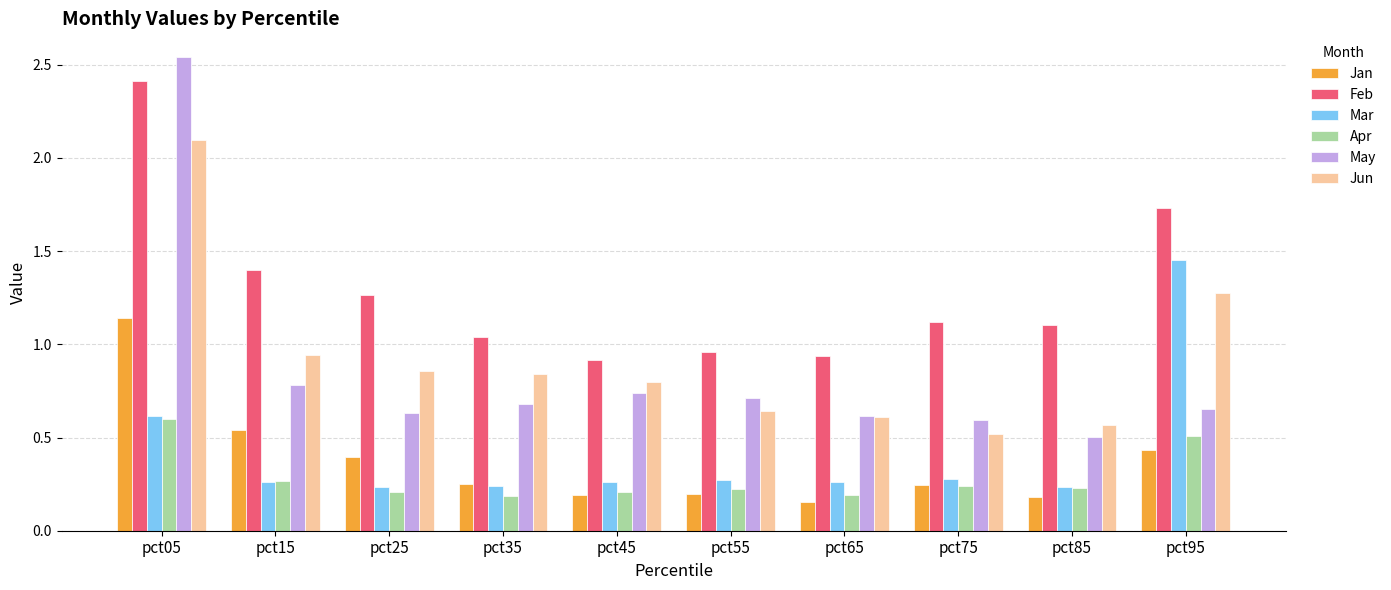

Which series changed the most between pct55 and pct85?

May